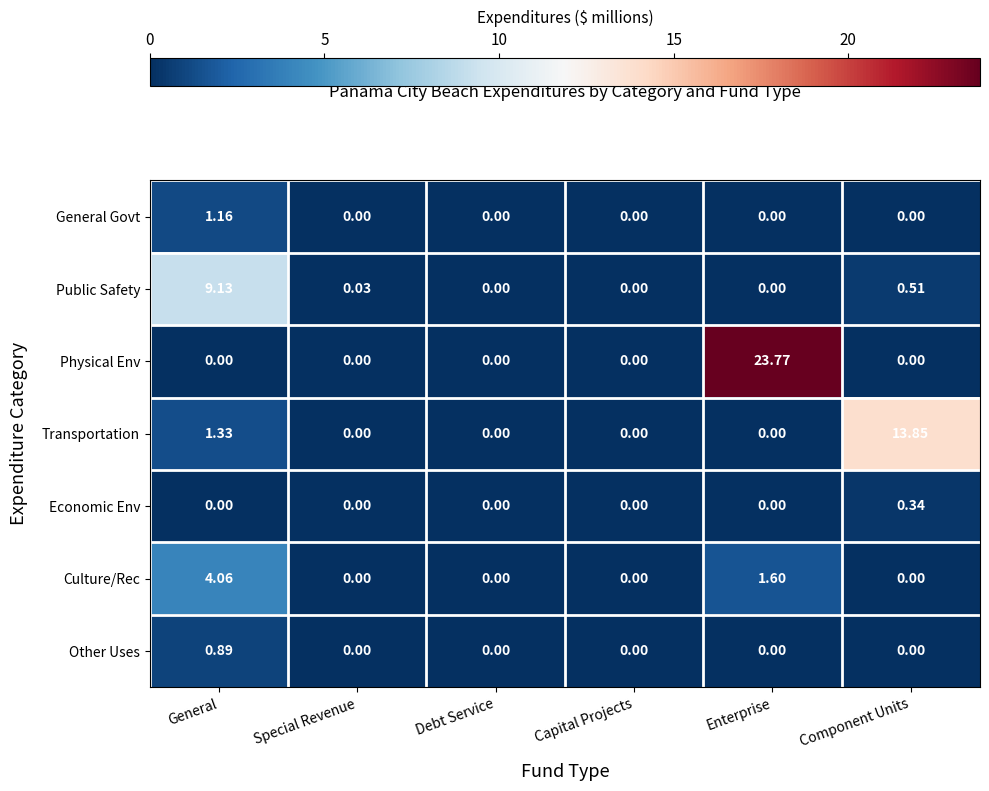

Between General and Component Units, which series saw the biggest shift?

Transportation